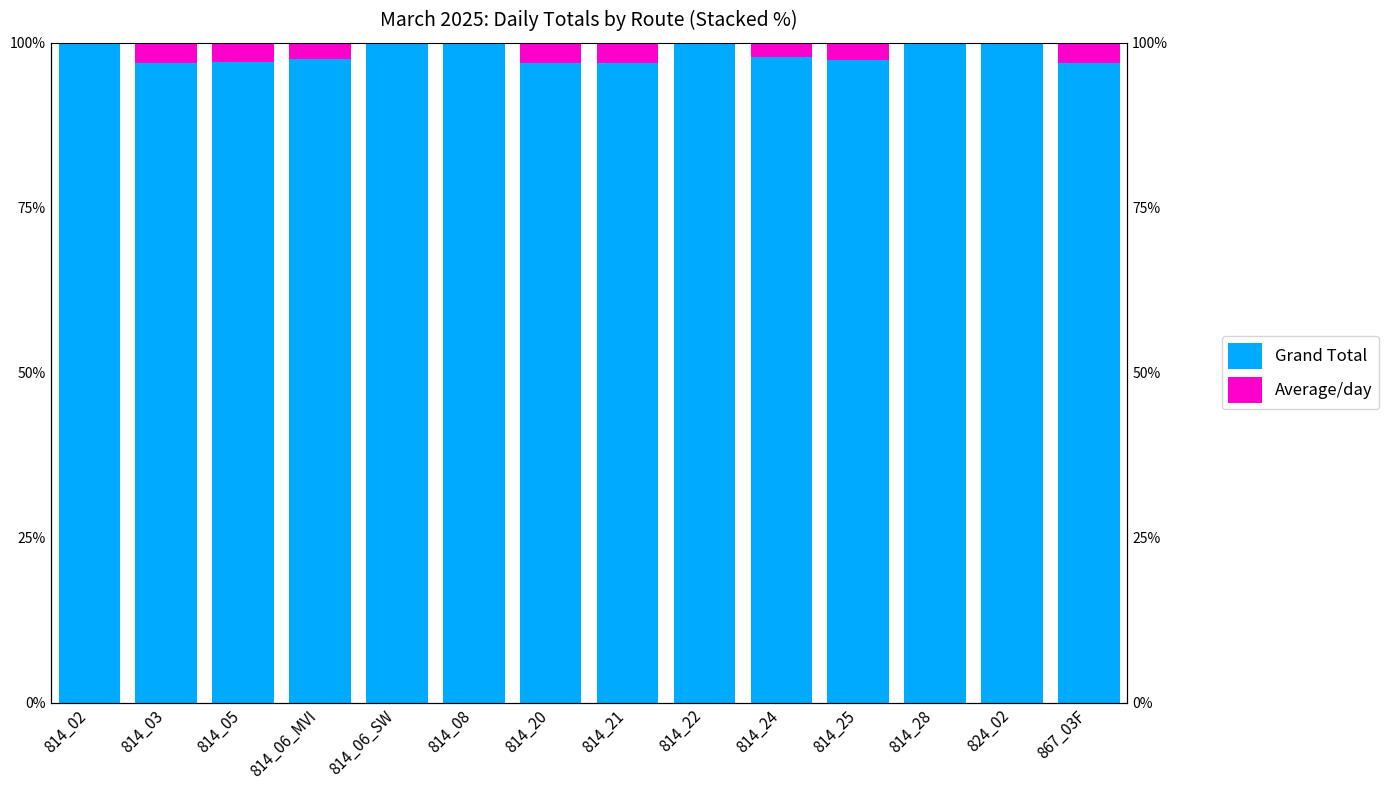

Between 814_08 and 814_28, which series saw the biggest shift?

Grand Total